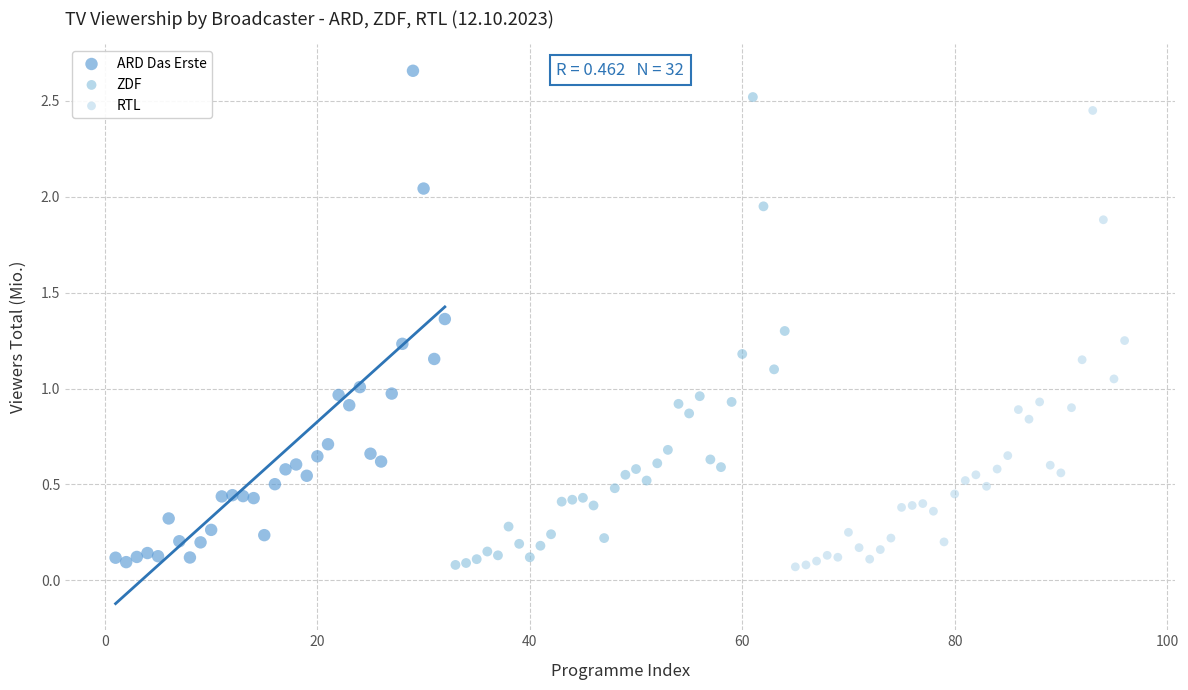

Which series contains the highest Y value?

ARD Das Erste